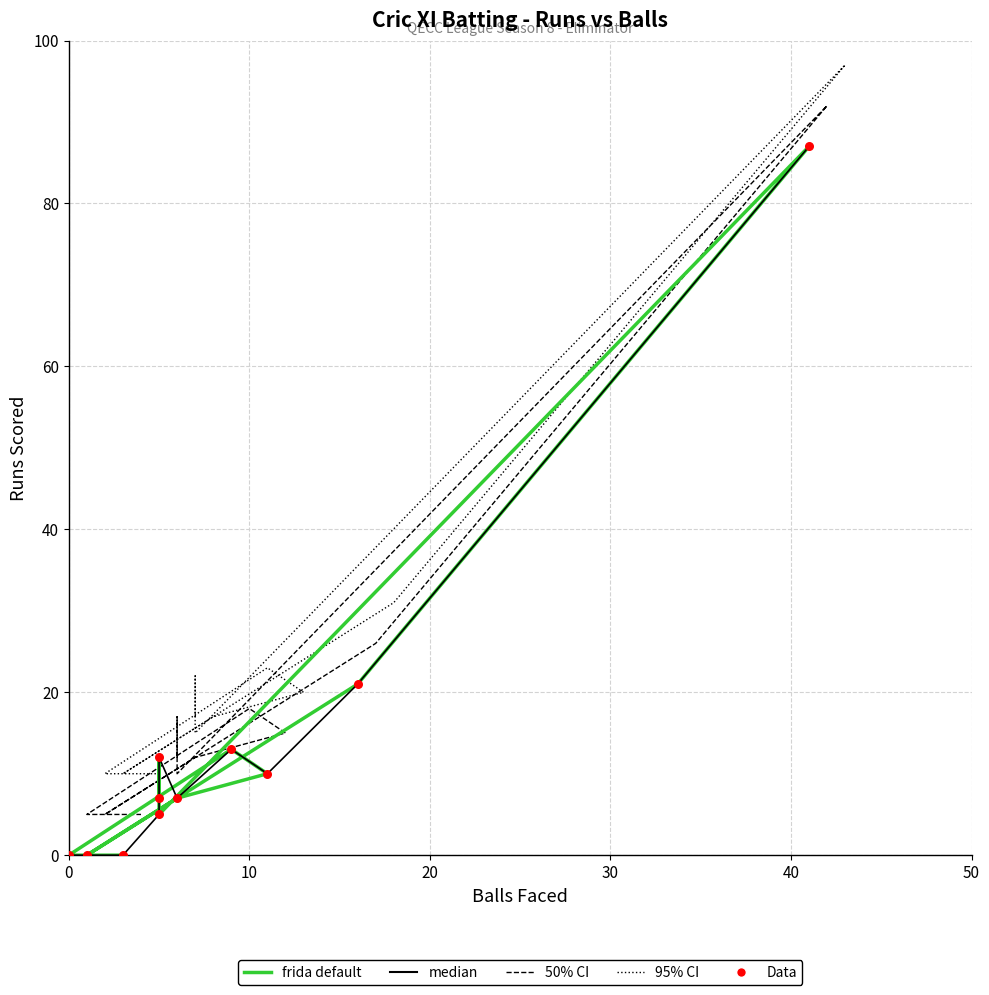

Is the value of median at 9 greater than the value of 95% CI at 0?

Yes